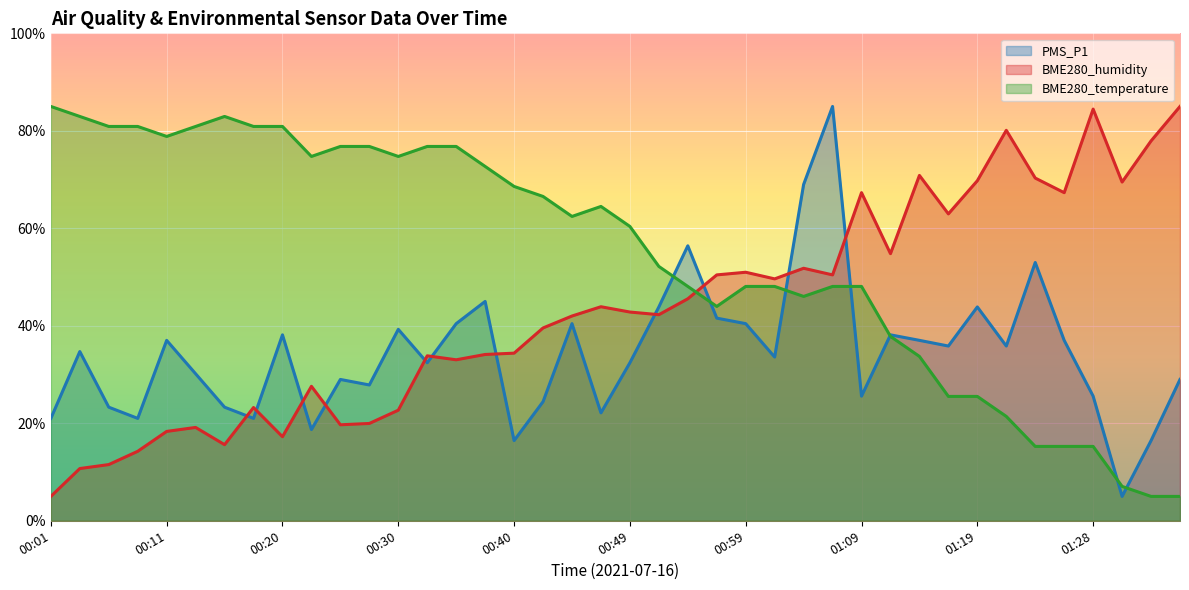

Reading left to right, what are all the values shown in this chart?

PMS_P1: 00:01=21.0	00:03=34.7	00:06=23.3	00:08=21.0	00:11=37.0	00:13=30.2	00:15=23.3	00:18=21.0	00:20=38.1	00:23=18.7	00:25=29.0	00:28=27.9	00:30=39.3	00:32=32.4	00:35=40.4	00:37=45.0	00:40=16.4	00:42=24.4	00:45=40.4	00:47=22.1	00:49=32.4	00:52=43.9	00:54=56.4	00:57=41.6	00:59=40.4	01:02=33.6	01:04=69.0	01:06=85.0	01:09=25.6	01:11=38.1	01:14=37.0	01:16=35.8	01:19=43.9	01:21=35.8	01:23=53.0	01:26=37.0	01:28=25.6	01:31=5.0	01:33=16.4	01:36=29.0
BME280_humidity: 00:01=5.0	00:03=10.7	00:06=11.5	00:08=14.3	00:11=18.3	00:13=19.1	00:15=15.6	00:18=23.2	00:20=17.2	00:23=27.6	00:25=19.7	00:28=20.0	00:30=22.7	00:32=33.8	00:35=33.0	00:37=34.1	00:40=34.4	00:42=39.6	00:45=42.0	00:47=43.9	00:49=42.8	00:52=42.3	00:54=45.5	00:57=50.4	00:59=51.0	01:02=49.6	01:04=51.8	01:06=50.4	01:09=67.3	01:11=54.8	01:14=70.9	01:16=63.0	01:19=69.8	01:21=80.1	01:23=70.3	01:26=67.3	01:28=84.5	01:31=69.5	01:33=77.9	01:36=85.0
BME280_temperature: 00:01=85.0	00:03=82.9	00:06=80.9	00:08=80.9	00:11=78.8	00:13=80.9	00:15=82.9	00:18=80.9	00:20=80.9	00:23=74.7	00:25=76.8	00:28=76.8	00:30=74.7	00:32=76.8	00:35=76.8	00:37=72.7	00:40=68.6	00:42=66.5	00:45=62.4	00:47=64.5	00:49=60.4	00:52=52.2	00:54=48.1	00:57=44.0	00:59=48.1	01:02=48.1	01:04=46.0	01:06=48.1	01:09=48.1	01:11=37.8	01:14=33.7	01:16=25.5	01:19=25.5	01:21=21.4	01:23=15.3	01:26=15.3	01:28=15.3	01:31=7.1	01:33=5.0	01:36=5.0